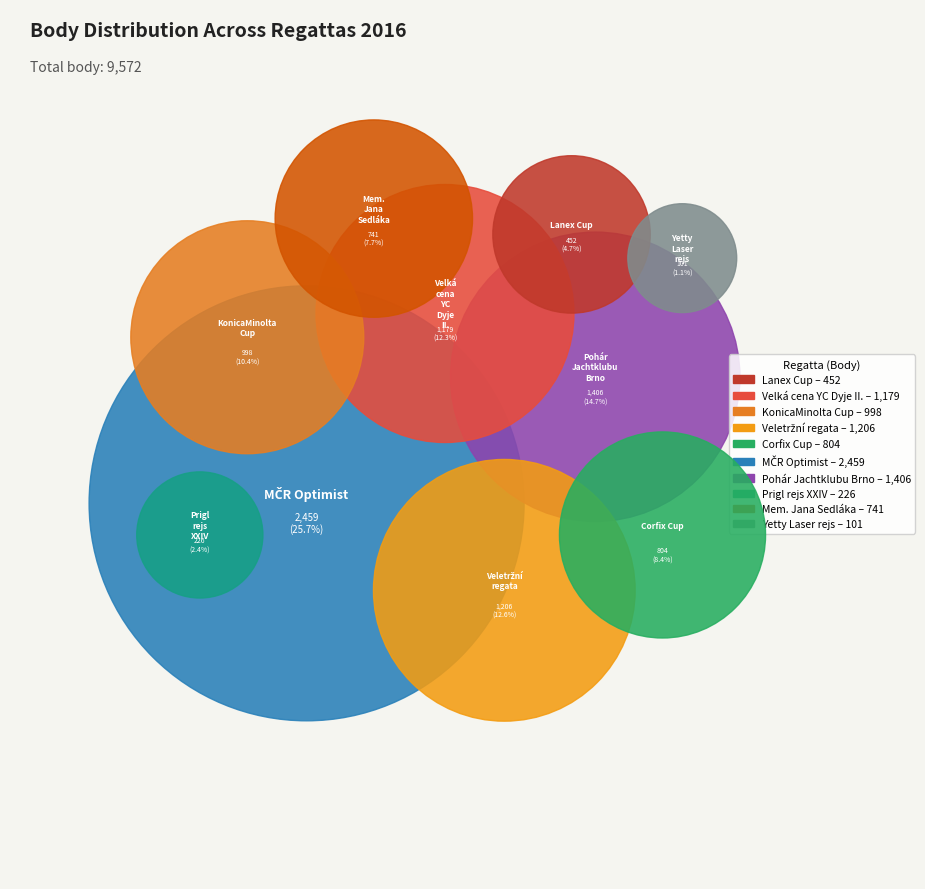

Approximately how many times larger is the value at Pohár Jachtklubu Brno compared to KonicaMinolta Cup?

1.4